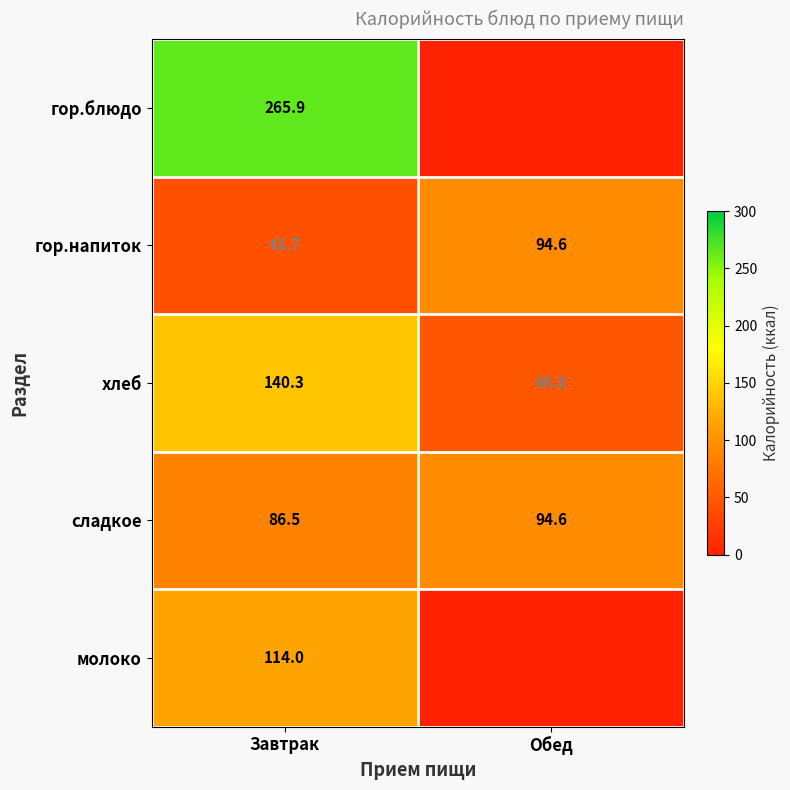

What is the spread (max minus min) of values at Завтрак?

224.2